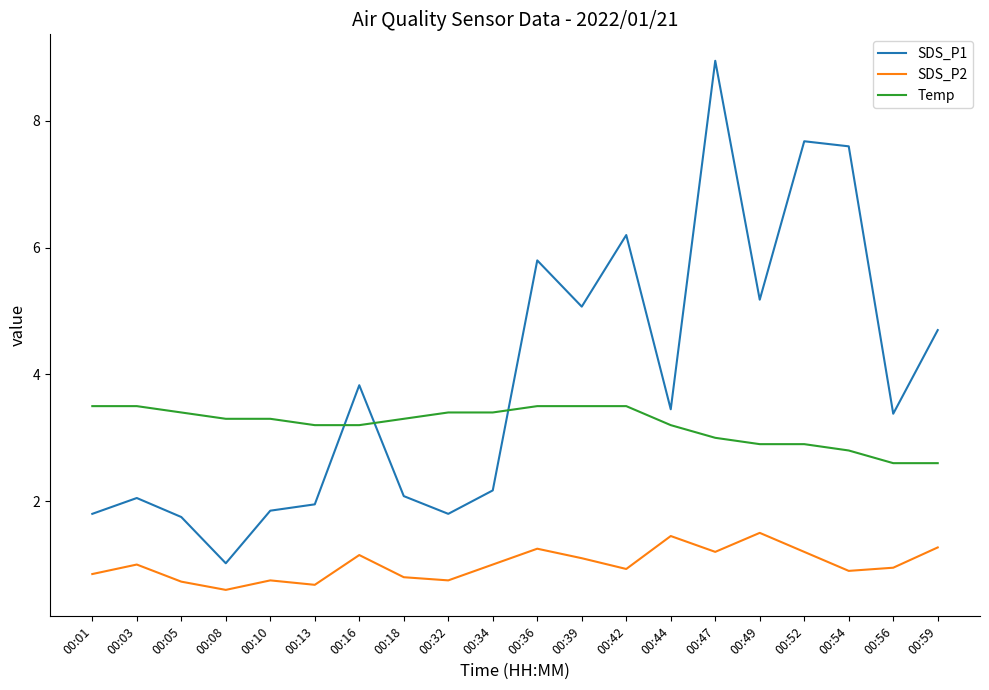

At which label does SDS_P1 reach its peak?

00:47